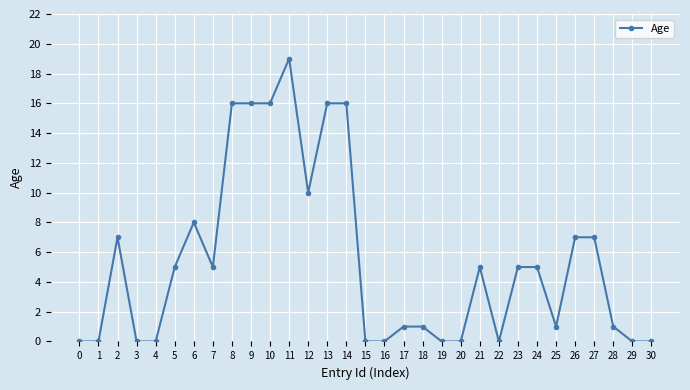

The chart shows a value of 1 at 18. True or false?

True